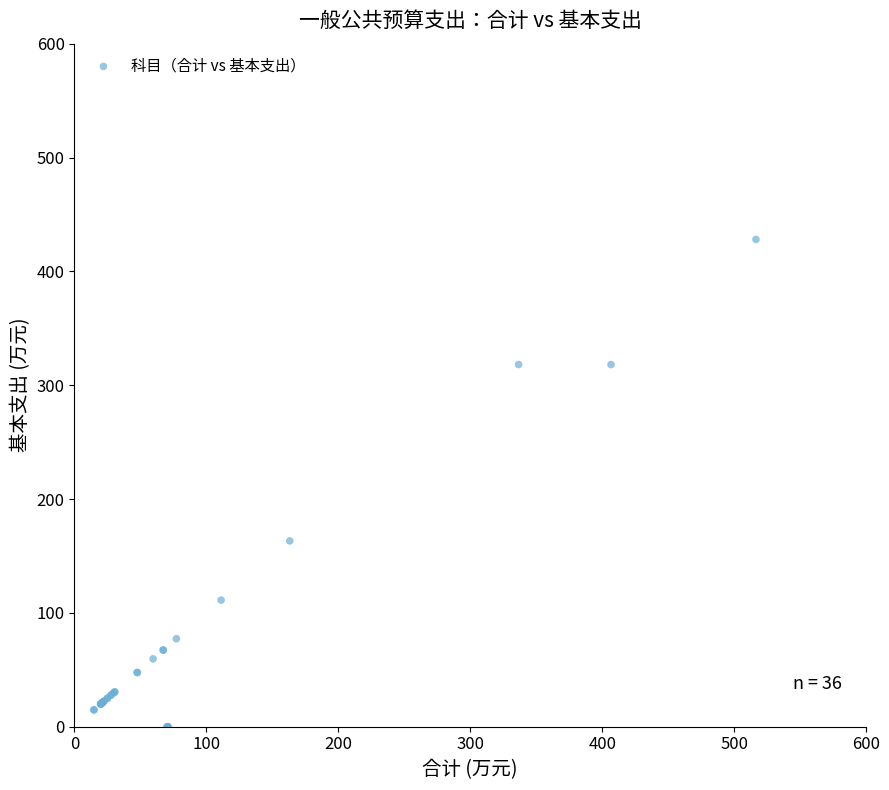

What Y value in the scatter plot is closest to 214?

163.2